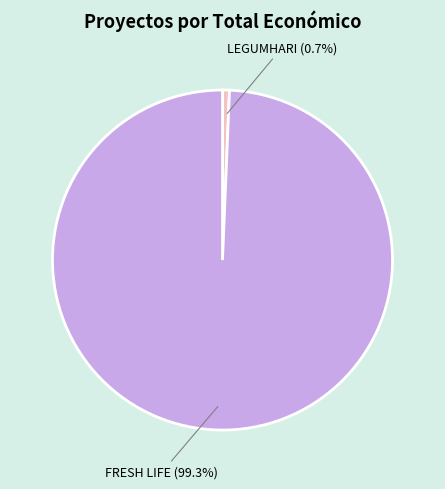

What is the largest slice in the pie chart?

FRESH LIFE